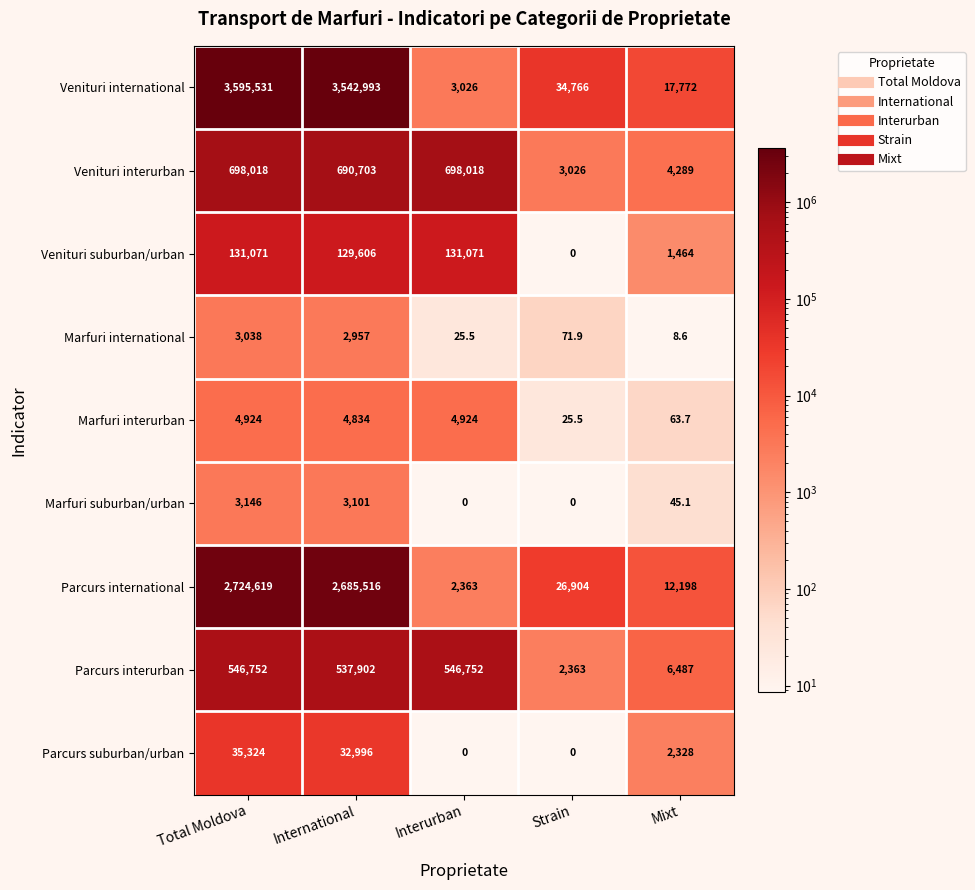

At Mixt, list the series in order from largest to smallest.

Venituri international, Parcurs international, Parcurs interurban, Venituri interurban, Parcurs suburban/urban, Venituri suburban/urban, Marfuri interurban, Marfuri suburban/urban, Marfuri international